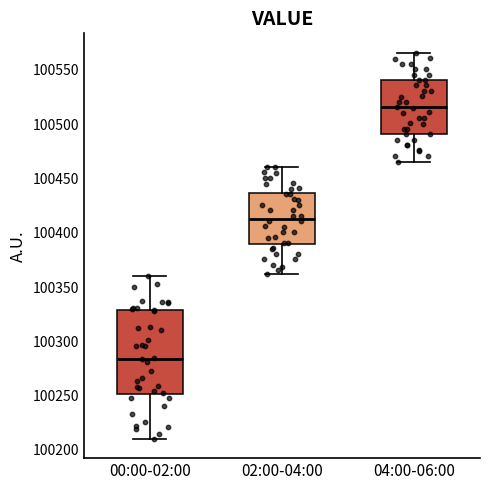

Reading left to right, read every box against the y-axis: the position of its median line, the range the box covers, and the ends of its whiskers. The values are not printed on the chart, so give them approximately, as read against the axis.

00:00-02:00: median 100285, box 100250 to 100330, whiskers 100210 to 100360
02:00-04:00: median 100415, box 100390 to 100435, whiskers 100360 to 100460
04:00-06:00: median 100515, box 100490 to 100540, whiskers 100465 to 100565